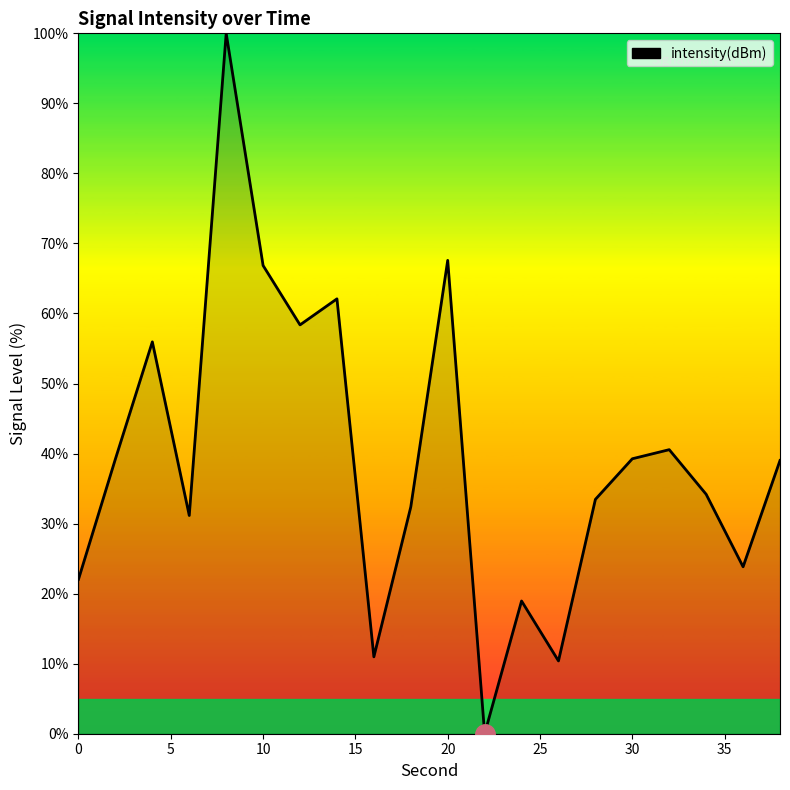

What is the greatest value displayed?

100.0